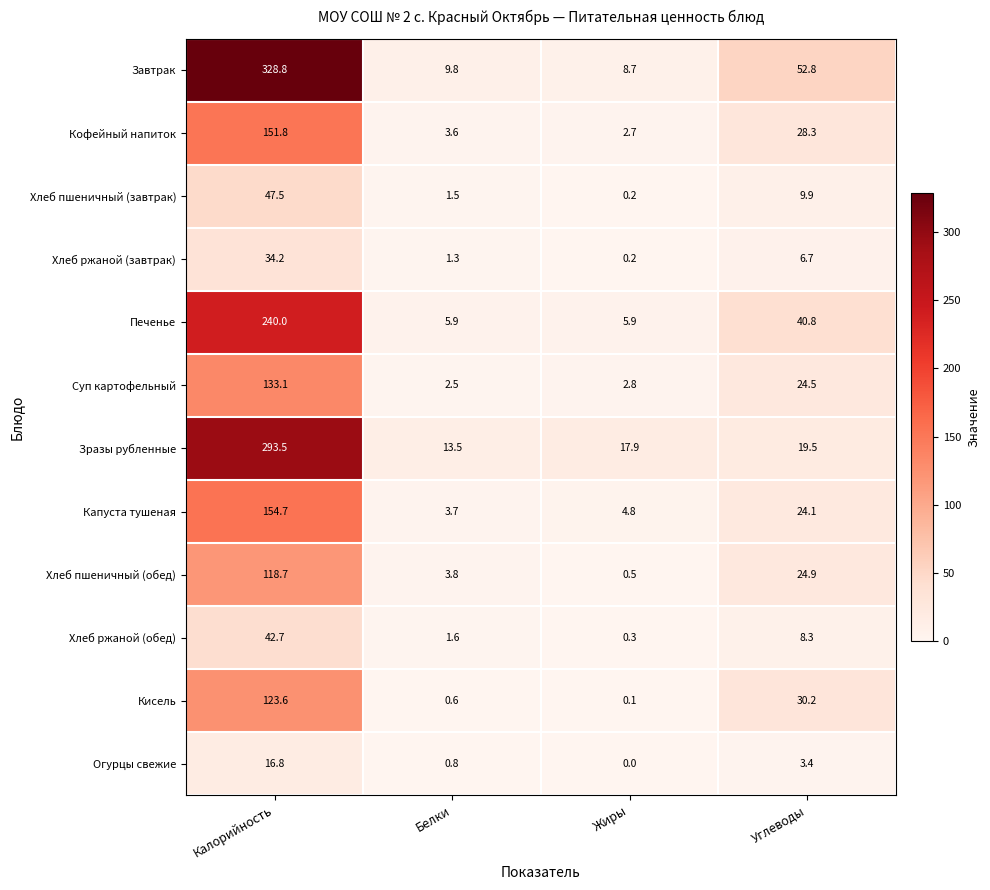

Between Калорийность and Белки, which series saw the biggest shift?

Завтрак